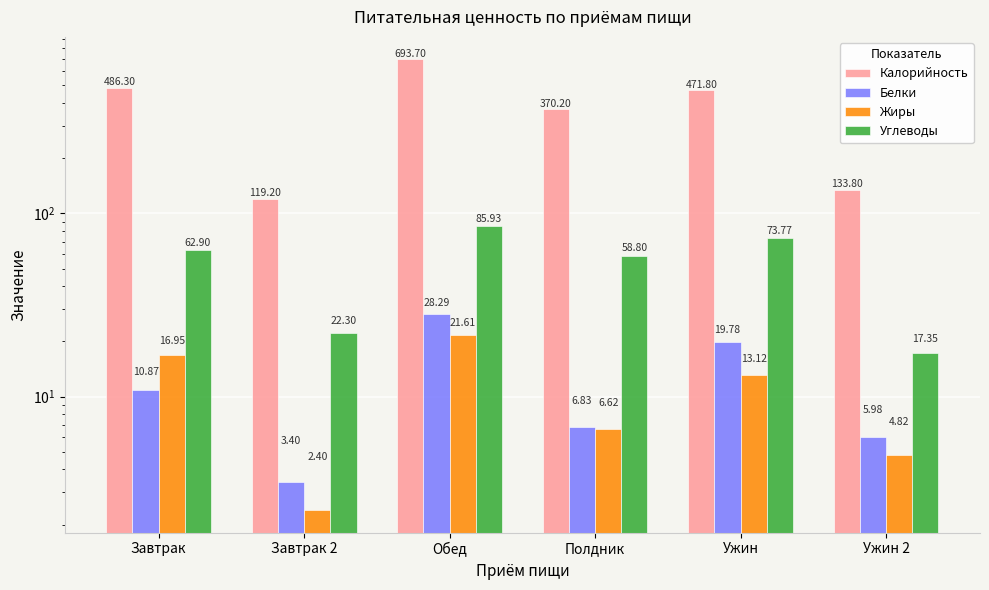

Reading right to left, list all the values displayed in this chart.

Калорийность: Ужин 2=133.8	Ужин=471.8	Полдник=370.2	Обед=693.7	Завтрак 2=119.2	Завтрак=486.3
Белки: Ужин 2=6.0	Ужин=19.8	Полдник=6.8	Обед=28.3	Завтрак 2=3.4	Завтрак=10.9
Жиры: Ужин 2=4.8	Ужин=13.1	Полдник=6.6	Обед=21.6	Завтрак 2=2.4	Завтрак=16.9
Углеводы: Ужин 2=17.4	Ужин=73.8	Полдник=58.8	Обед=85.9	Завтрак 2=22.3	Завтрак=62.9